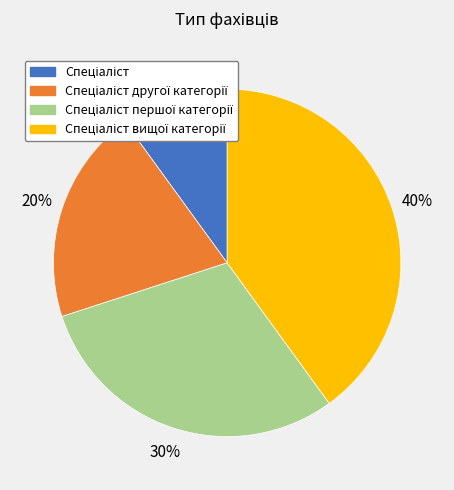

Is there any slice that represents more than half of the pie?

No